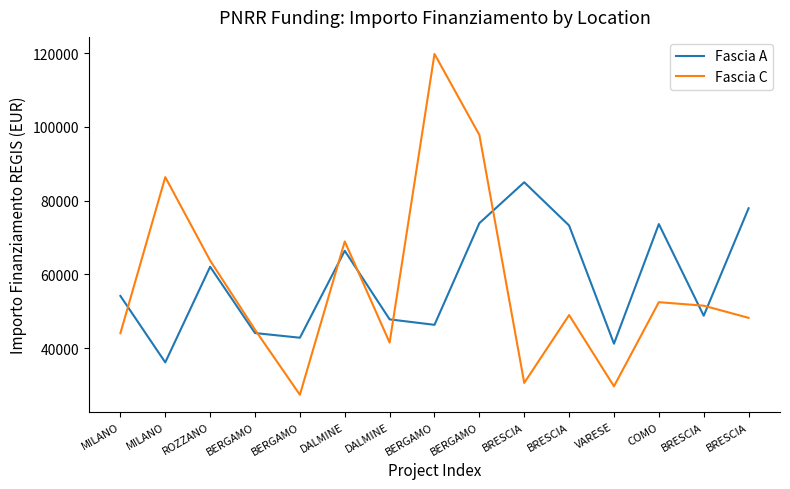

Is this an area chart (filled region under the line)?

No